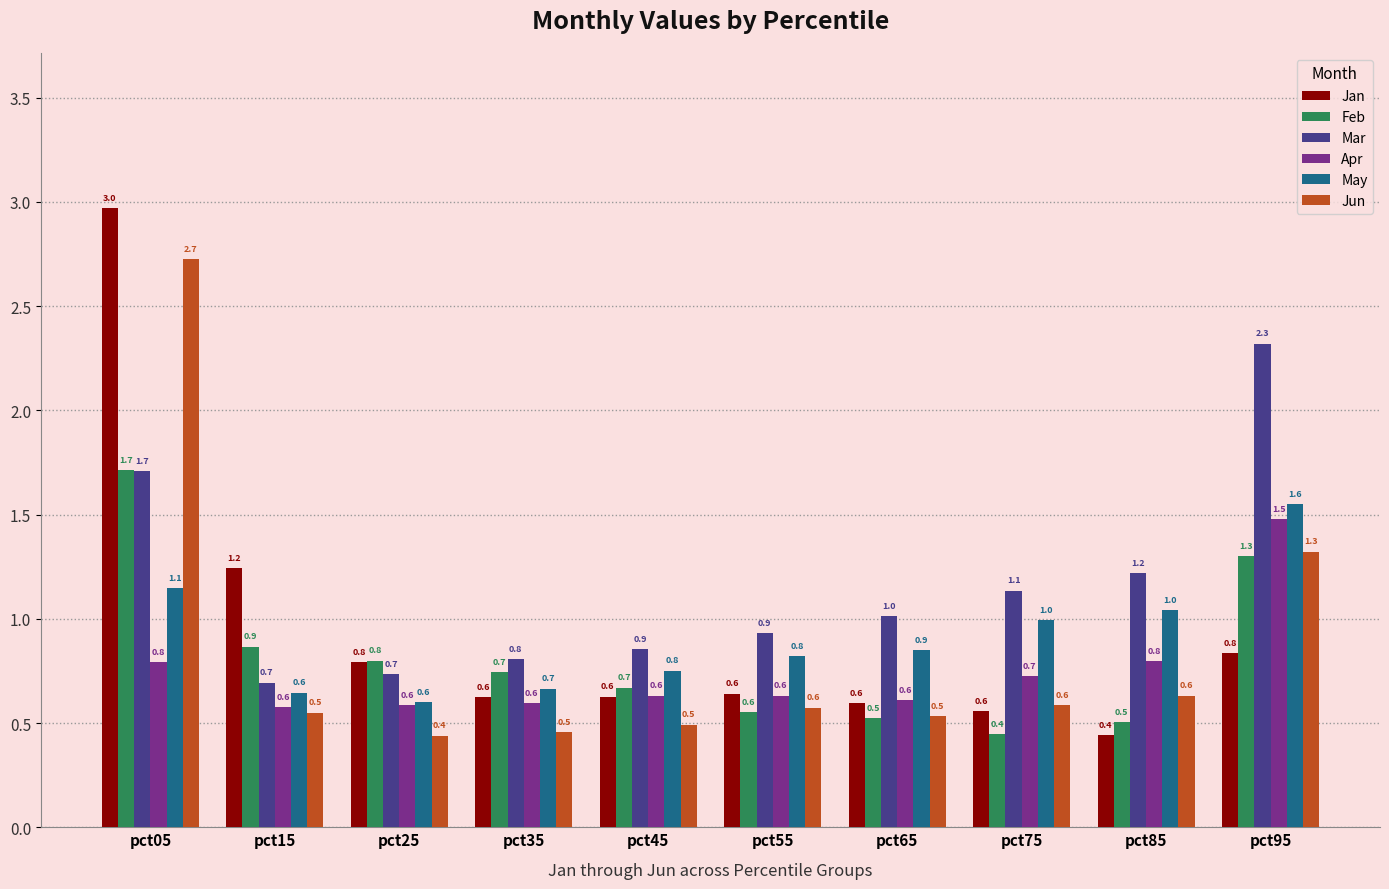

Read the Mar value at pct35.

0.8